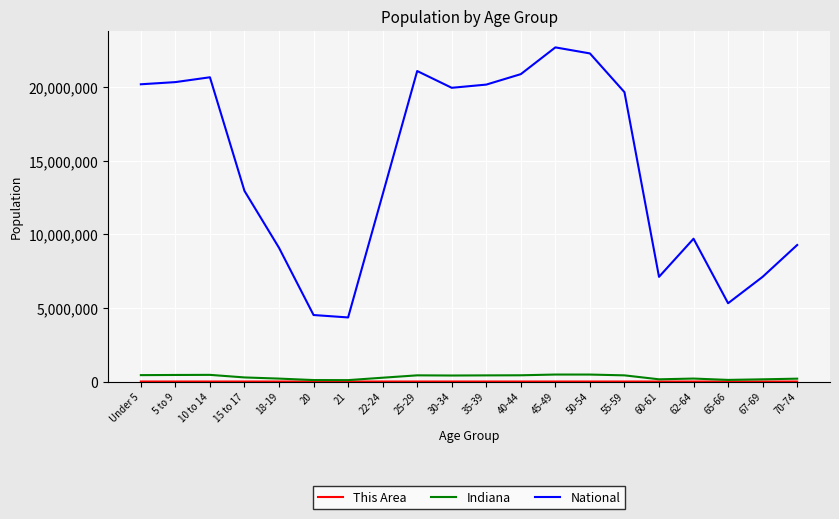

Does the chart have visible grid lines?

Yes